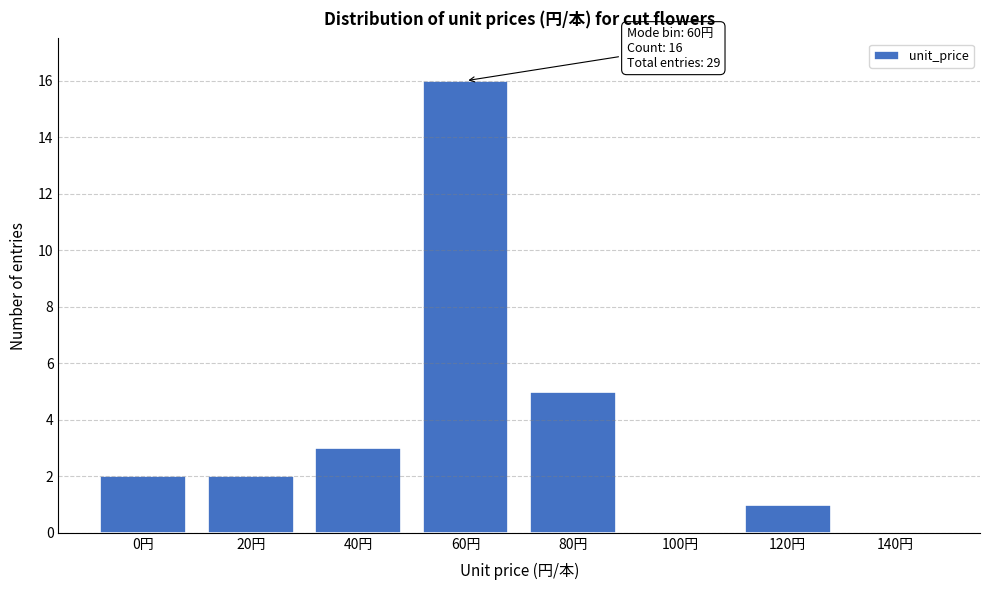

Reading right to left, what are all the values shown in this chart?

140円=0	120円=1	100円=0	80円=5	60円=16	40円=3	20円=2	0円=2